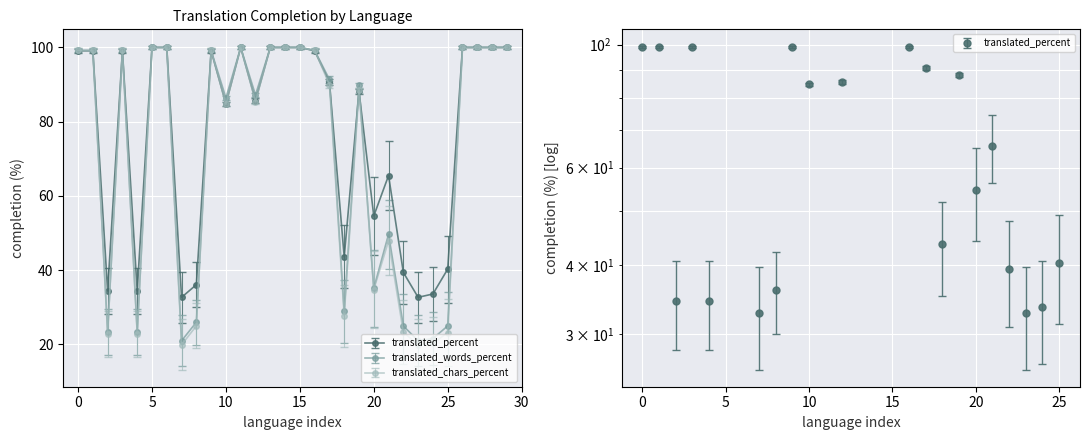

True or false: translated_chars_percent has more than 2 points higher than both neighbors.

True